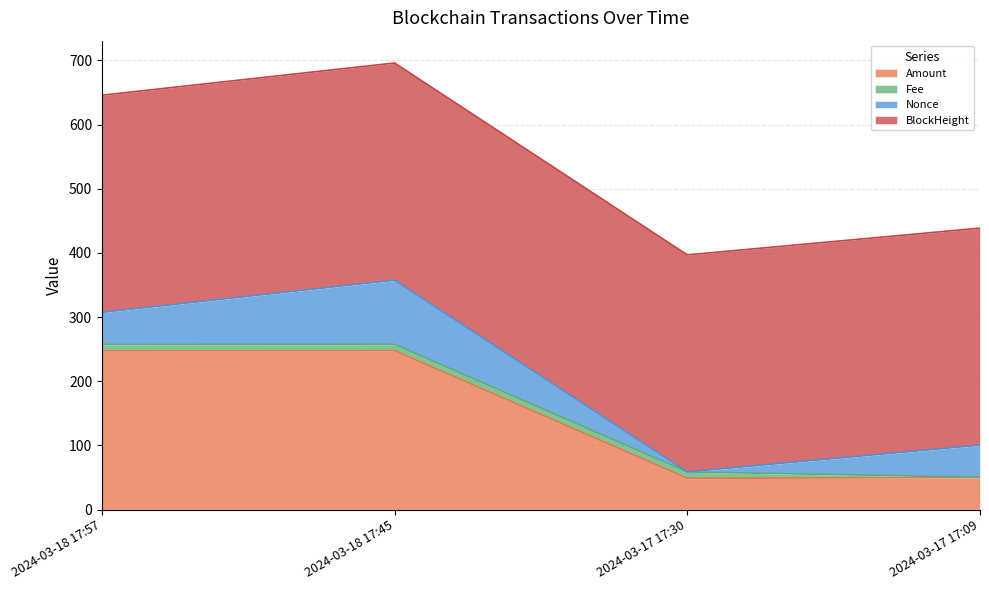

At which label is Amount closest to 148?

2024-03-17 17:09